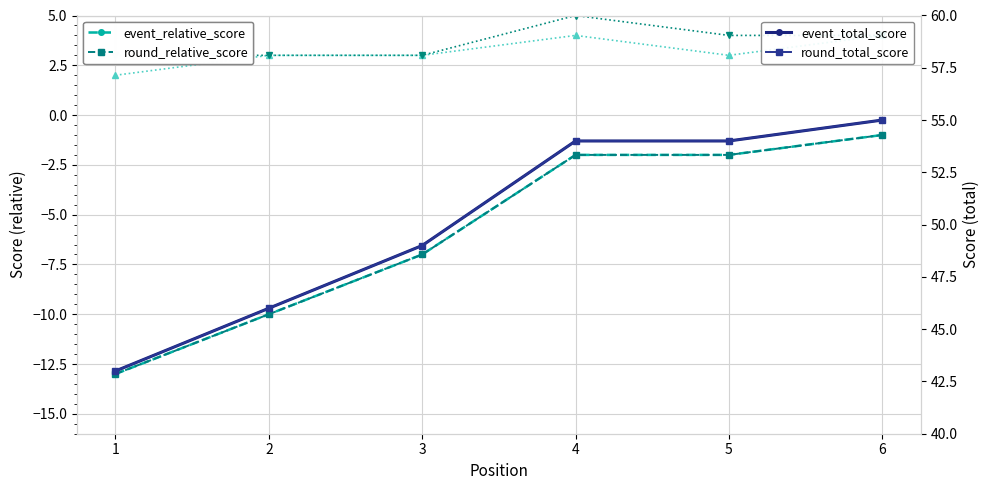

True or false: event_relative_score and event_total_score intersect in this chart.

False